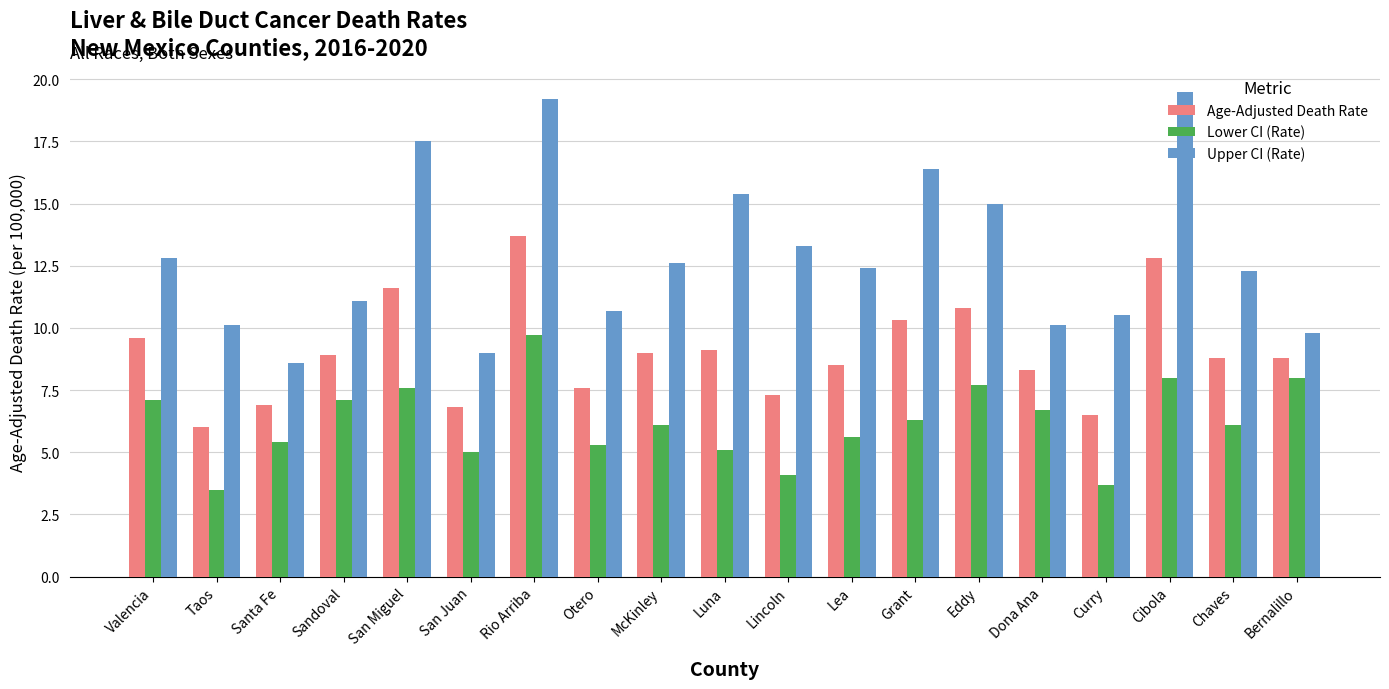

What is the label of the 9th bar from the right?

Lincoln